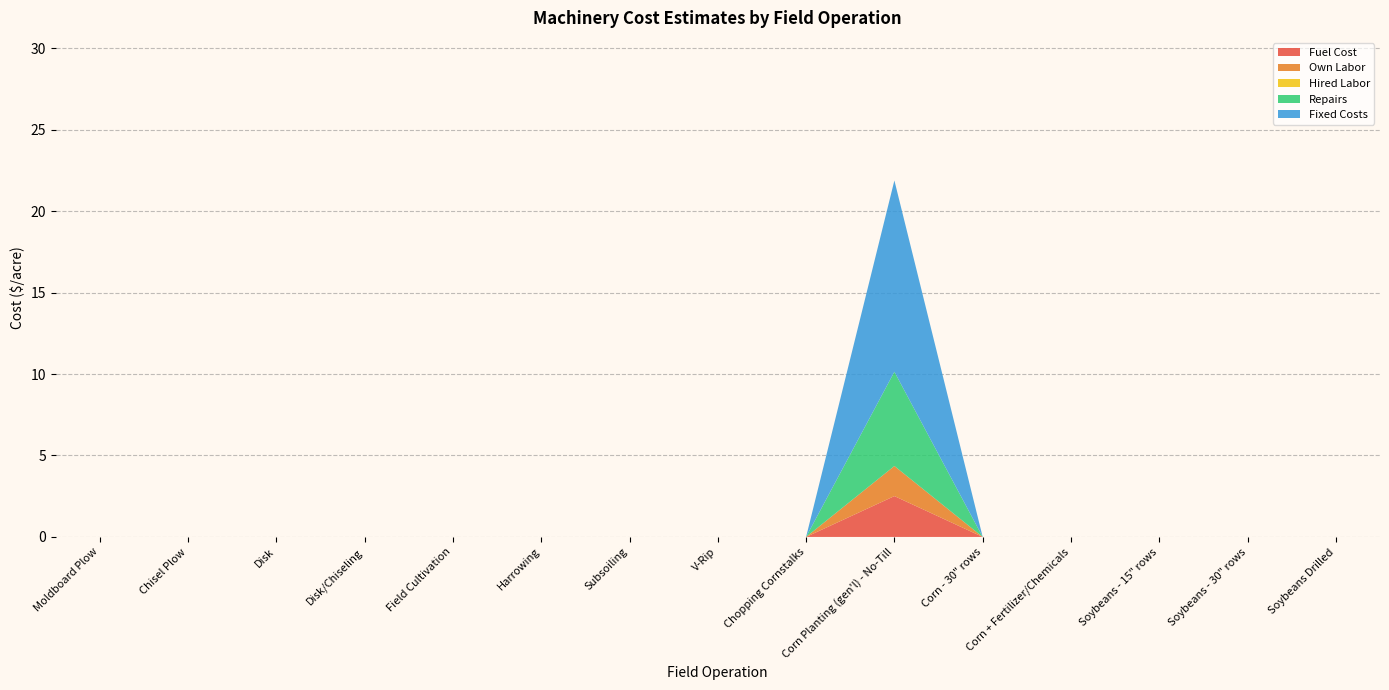

Reading left to right, transcribe all the data shown in this chart.

Fuel Cost: Moldboard Plow=0.0	Chisel Plow=0.0	Disk=0.0	Disk/Chiseling=0.0	Field Cultivation=0.0	Harrowing=0.0	Subsoiling=0.0	V-Rip=0.0	Chopping Cornstalks=0.0	Corn Planting (gen'l) - No-Till=2.5	Corn - 30" rows=0.0	Corn + Fertilizer/Chemicals=0.0	Soybeans - 15" rows=0.0	Soybeans - 30" rows=0.0	Soybeans Drilled=0.0
Own Labor: Moldboard Plow=0.0	Chisel Plow=0.0	Disk=0.0	Disk/Chiseling=0.0	Field Cultivation=0.0	Harrowing=0.0	Subsoiling=0.0	V-Rip=0.0	Chopping Cornstalks=0.0	Corn Planting (gen'l) - No-Till=1.8	Corn - 30" rows=0.0	Corn + Fertilizer/Chemicals=0.0	Soybeans - 15" rows=0.0	Soybeans - 30" rows=0.0	Soybeans Drilled=0.0
Hired Labor: Moldboard Plow=0.0	Chisel Plow=0.0	Disk=0.0	Disk/Chiseling=0.0	Field Cultivation=0.0	Harrowing=0.0	Subsoiling=0.0	V-Rip=0.0	Chopping Cornstalks=0.0	Corn Planting (gen'l) - No-Till=0.0	Corn - 30" rows=0.0	Corn + Fertilizer/Chemicals=0.0	Soybeans - 15" rows=0.0	Soybeans - 30" rows=0.0	Soybeans Drilled=0.0
Repairs: Moldboard Plow=0.0	Chisel Plow=0.0	Disk=0.0	Disk/Chiseling=0.0	Field Cultivation=0.0	Harrowing=0.0	Subsoiling=0.0	V-Rip=0.0	Chopping Cornstalks=0.0	Corn Planting (gen'l) - No-Till=5.8	Corn - 30" rows=0.0	Corn + Fertilizer/Chemicals=0.0	Soybeans - 15" rows=0.0	Soybeans - 30" rows=0.0	Soybeans Drilled=0.0
Fixed Costs: Moldboard Plow=0.0	Chisel Plow=0.0	Disk=0.0	Disk/Chiseling=0.0	Field Cultivation=0.0	Harrowing=0.0	Subsoiling=0.0	V-Rip=0.0	Chopping Cornstalks=0.0	Corn Planting (gen'l) - No-Till=11.7	Corn - 30" rows=0.0	Corn + Fertilizer/Chemicals=0.0	Soybeans - 15" rows=0.0	Soybeans - 30" rows=0.0	Soybeans Drilled=0.0